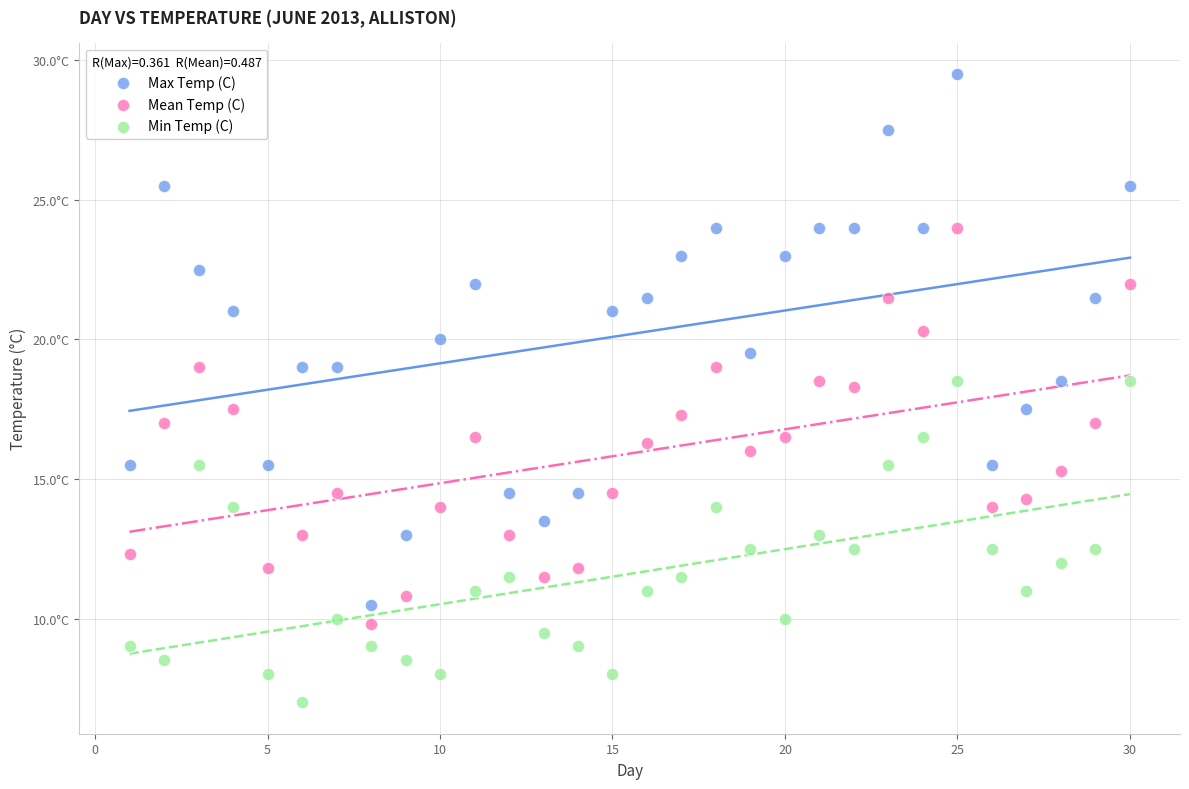

What are all the series names shown in the legend?

Max Temp (C), Mean Temp (C), Min Temp (C)